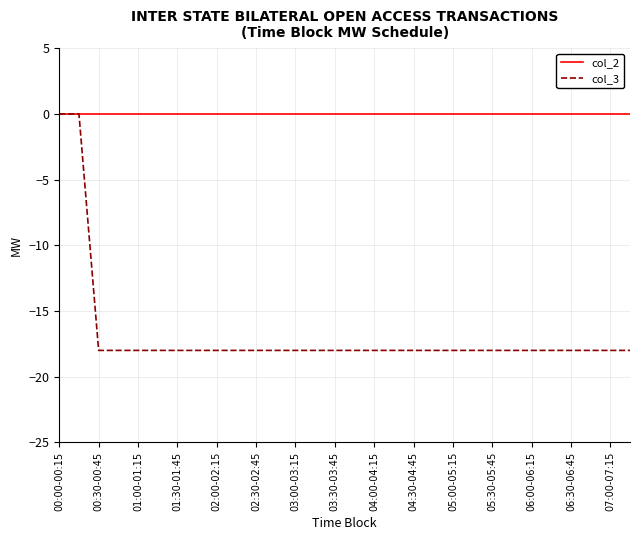

List the series in order of their overall mean, lowest first.

col_3, col_2